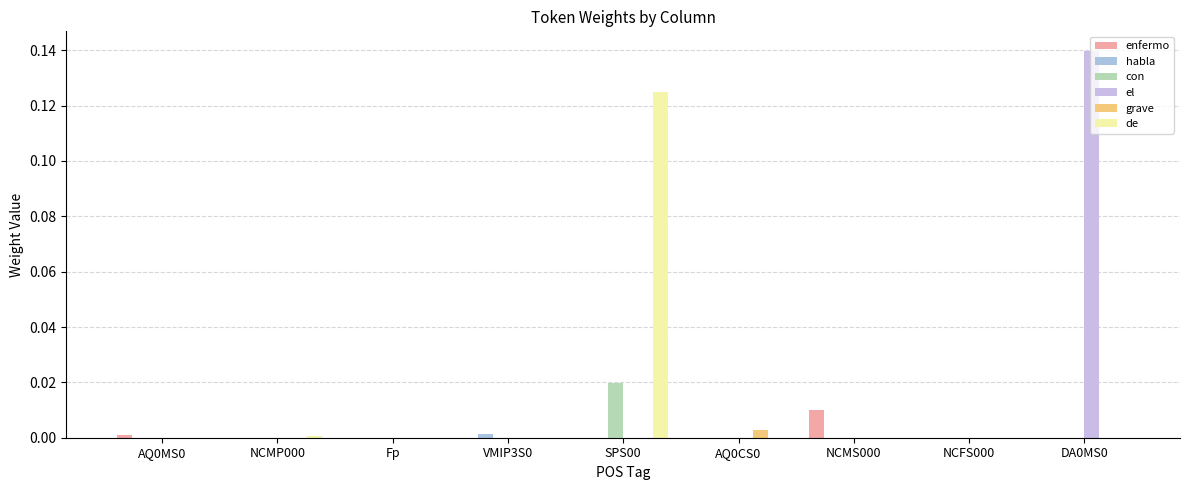

What position from the left is VMIP3S0?

4